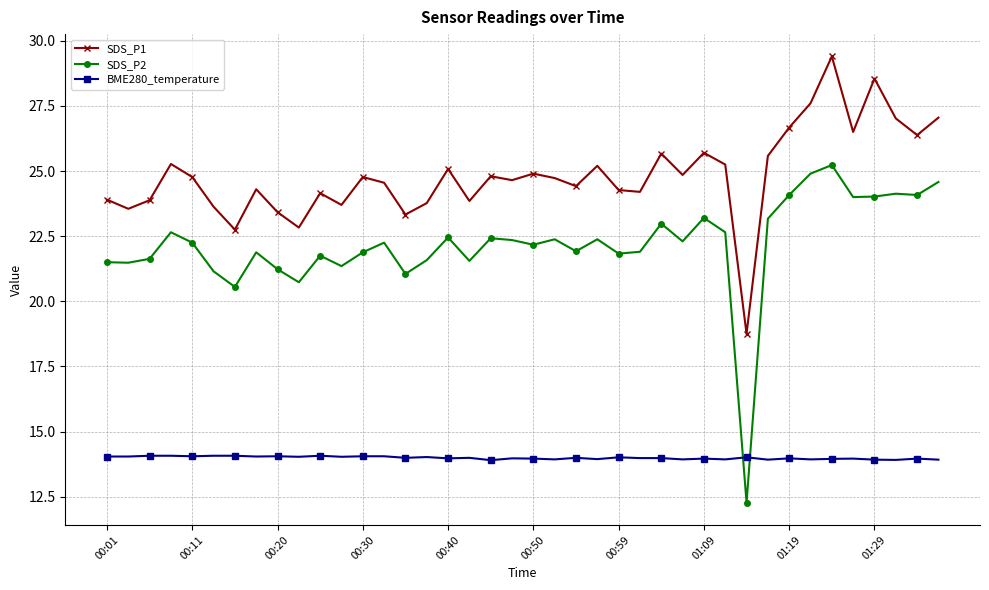

Which series has the largest range (max minus min)?

SDS_P2